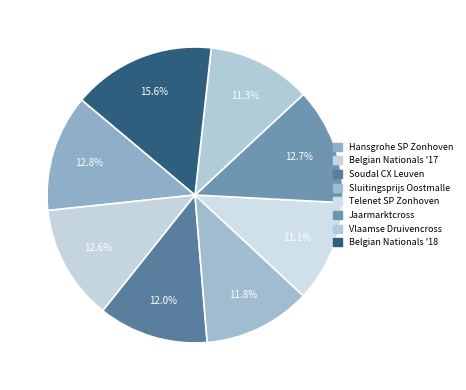

To the nearest percent, what is the average slice percentage?

12%